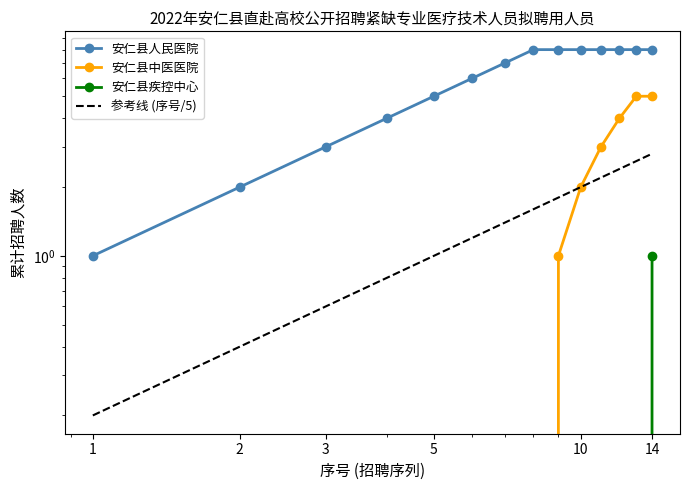

How many categories are shown in the chart?

14